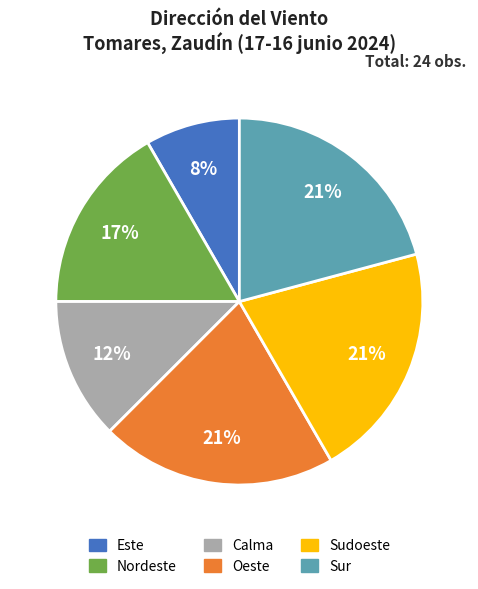

Which has a higher value, Sur or Este?

Sur